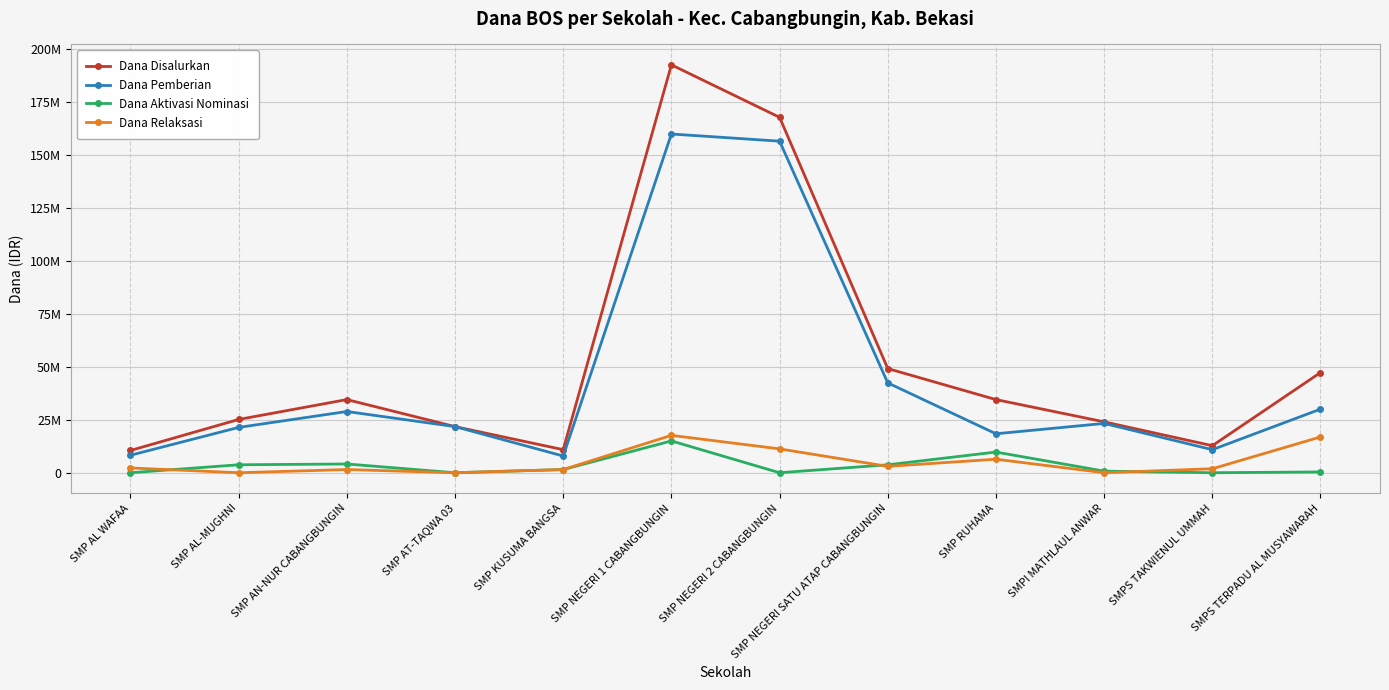

The Dana Aktivasi Nominasi series shows 4125000 at SMP AN-NUR CABANGBUNGIN. True or false?

True